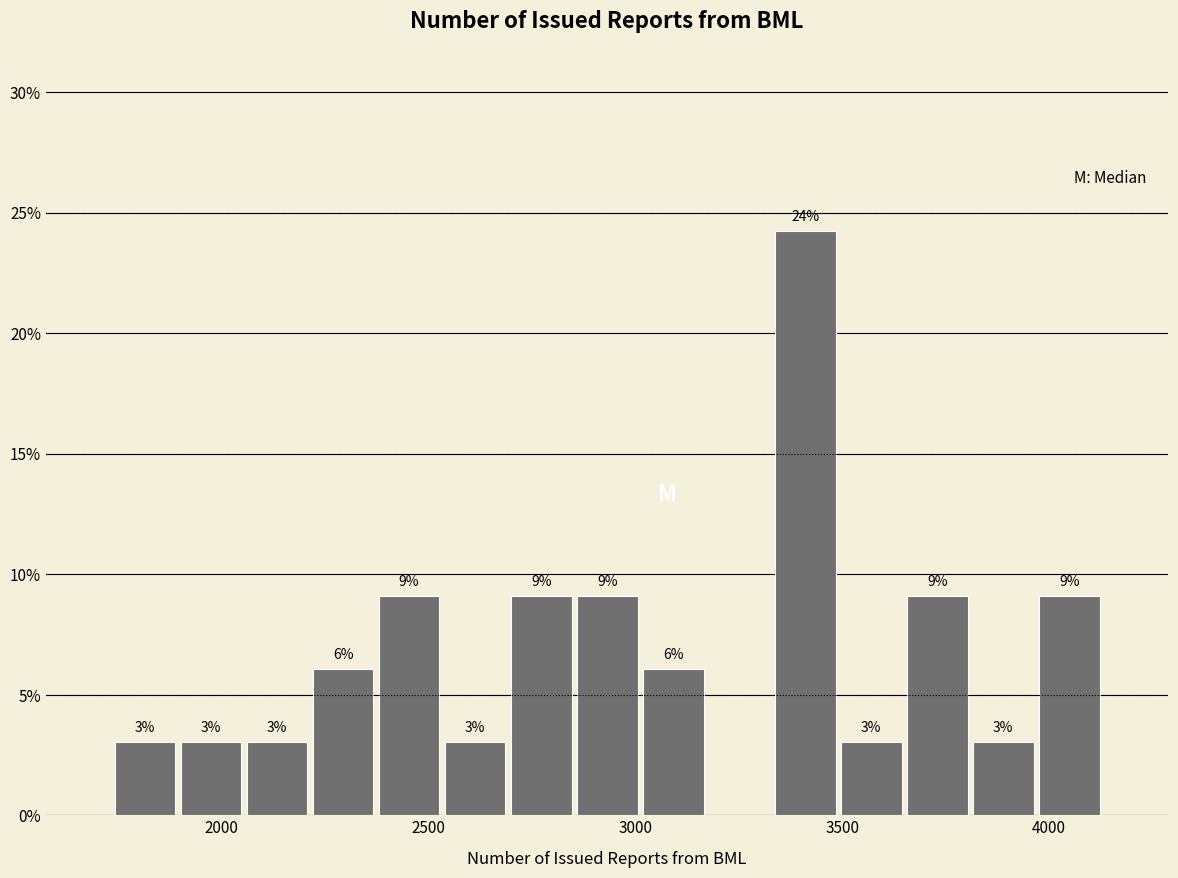

Read against the x-axis, roughly where is the centre of the tallest bar?

3400